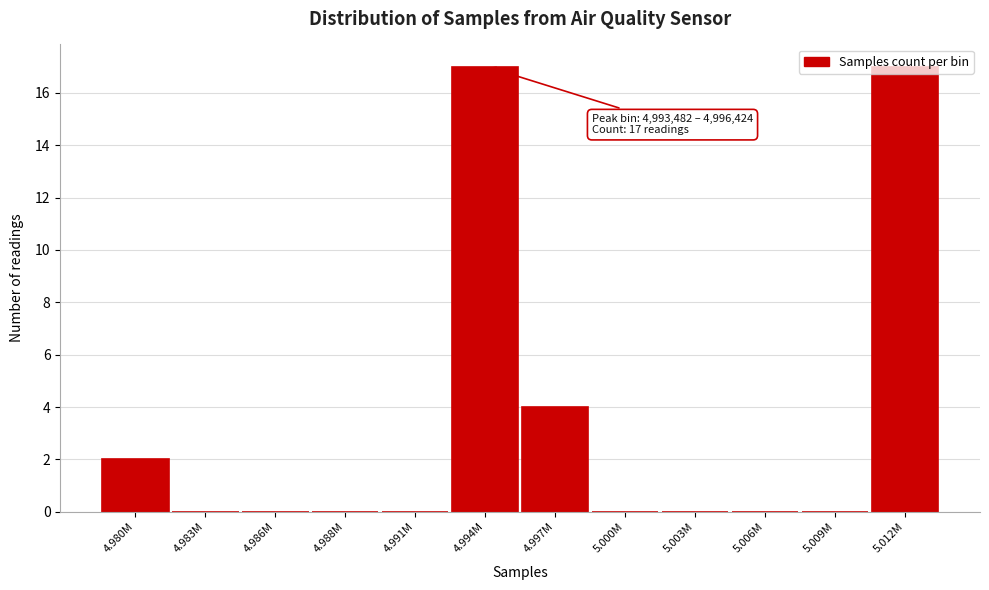

Which has a higher value, 4.980M or 4.988M?

4.980M